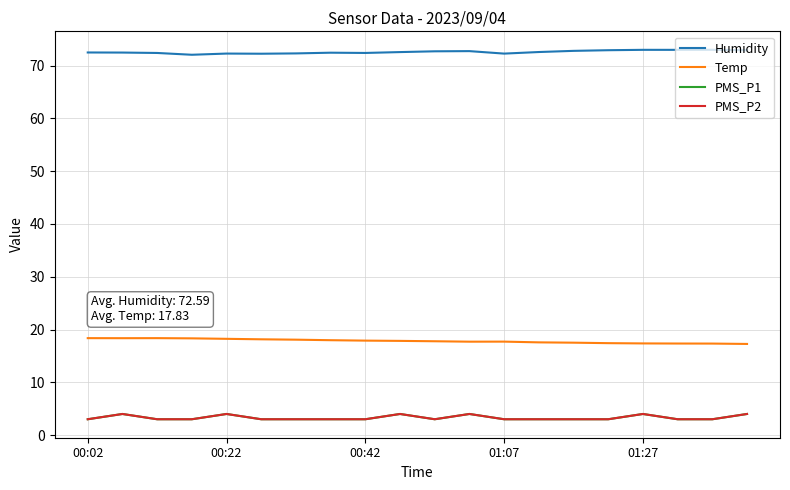

Does the chart have visible grid lines?

Yes